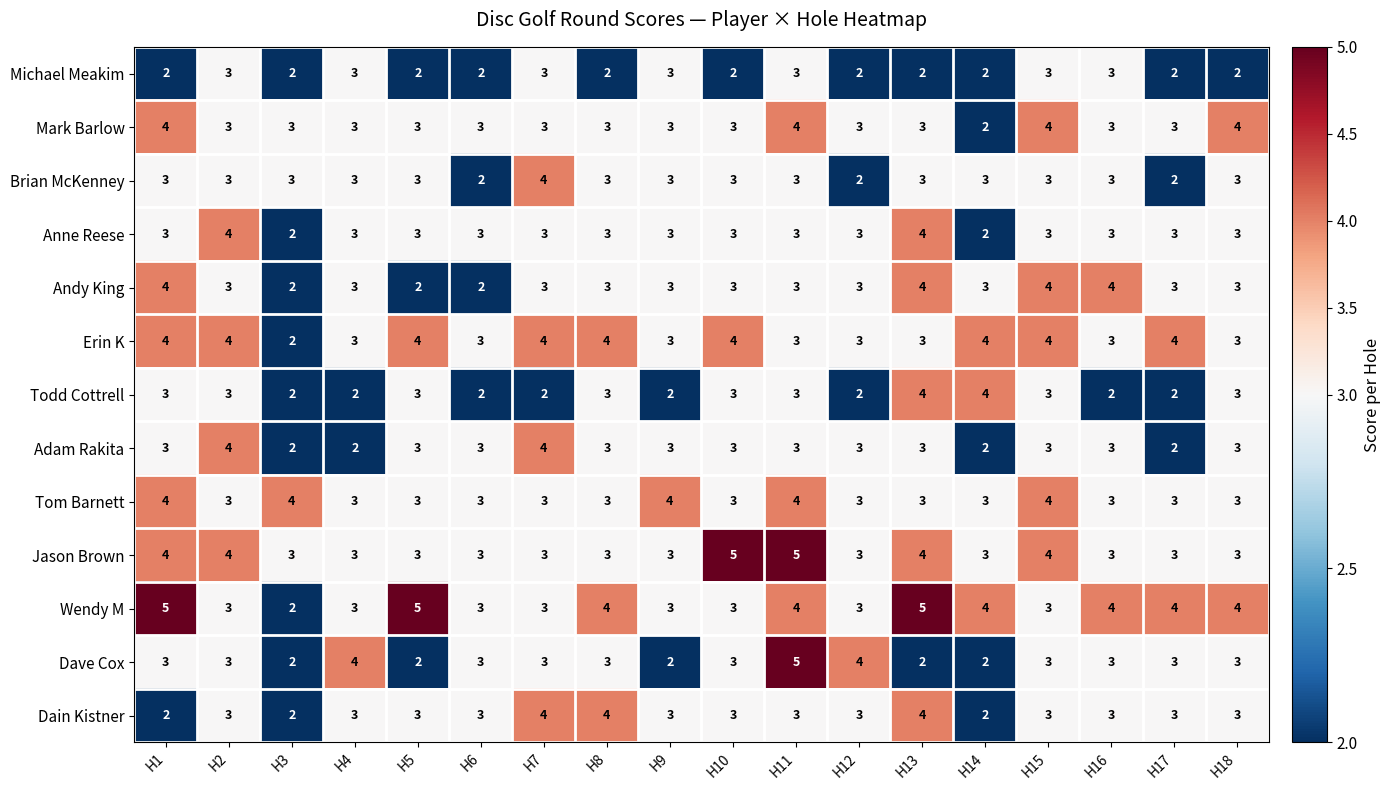

How many distinct data groups are displayed?

13